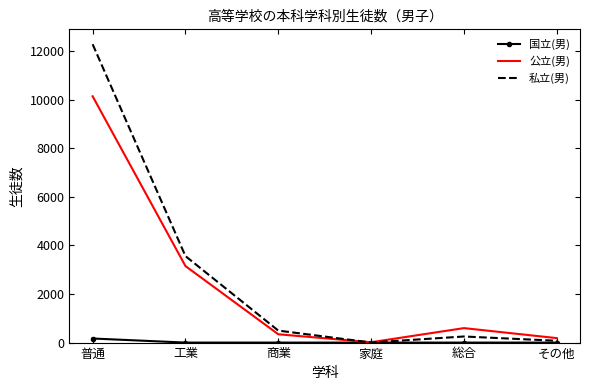

Rank the series by their maximum value, from highest to lowest.

私立(男), 公立(男), 国立(男)